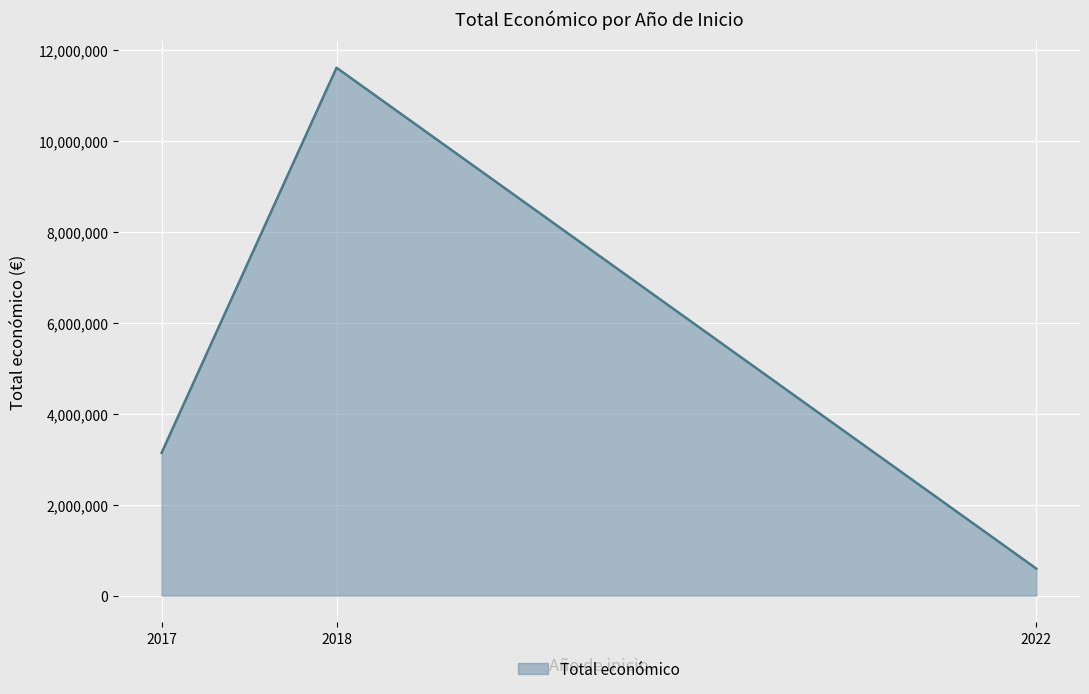

What is the smallest value displayed?

594138